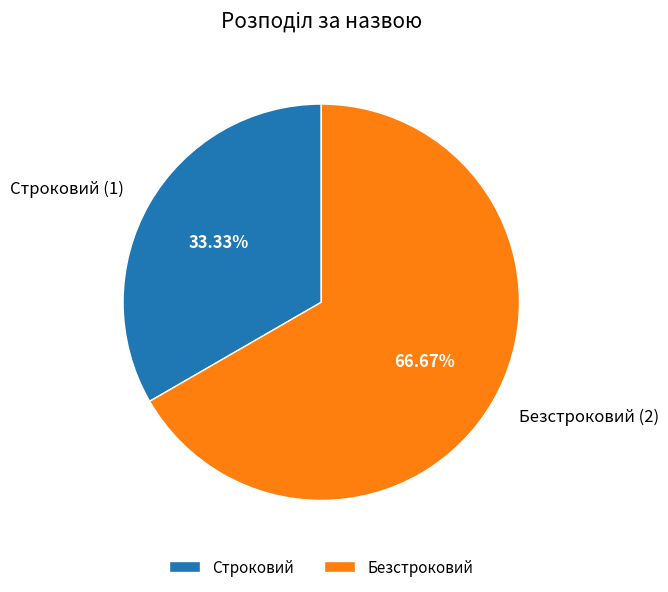

Is there a majority slice in this chart?

Yes